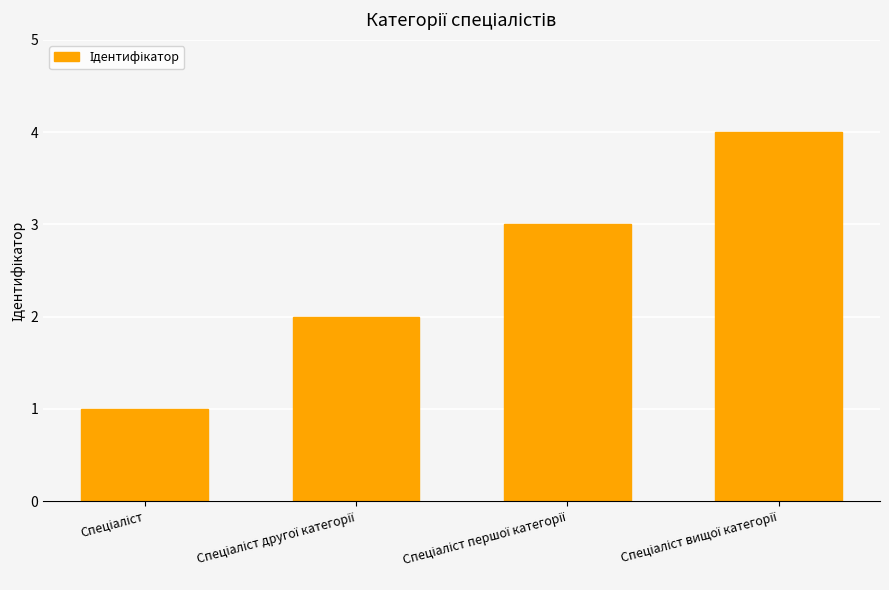

Reading right to left, transcribe all the data shown in this chart.

4	3	2	1